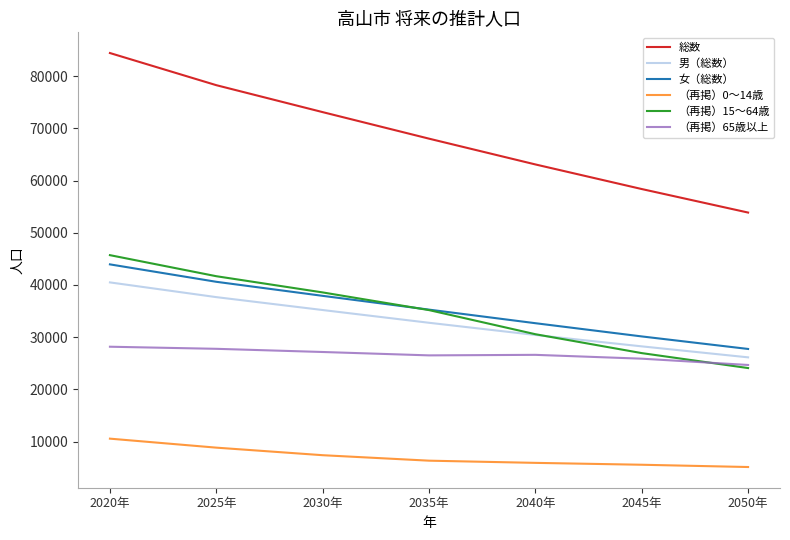

At which category is the sum across all series the highest?

2020年